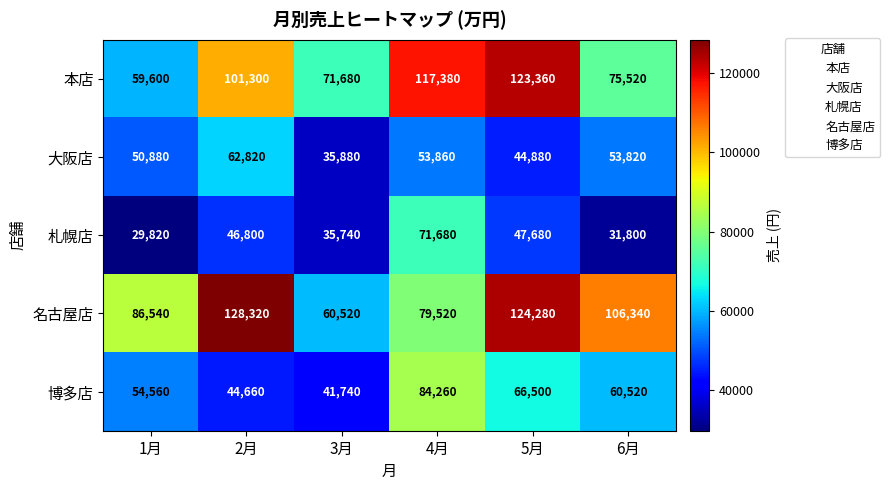

What is the difference between the highest and lowest values at 1月?

56720